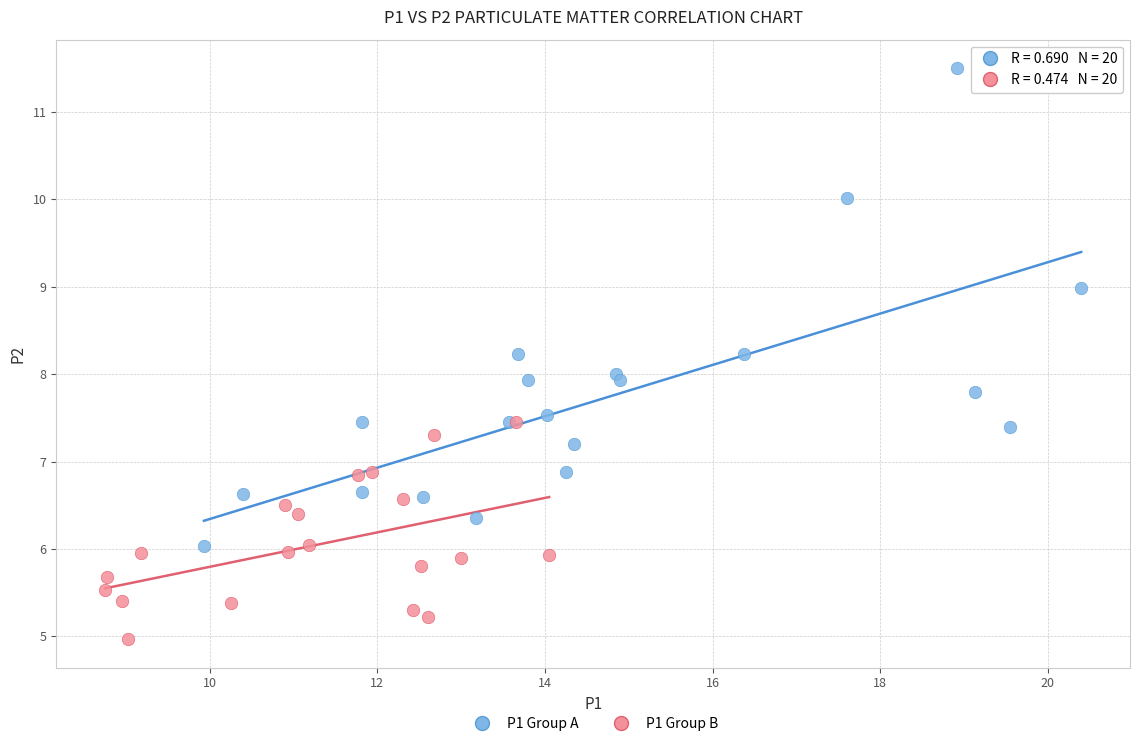

Which series reaches the maximum Y coordinate?

P1 Group A